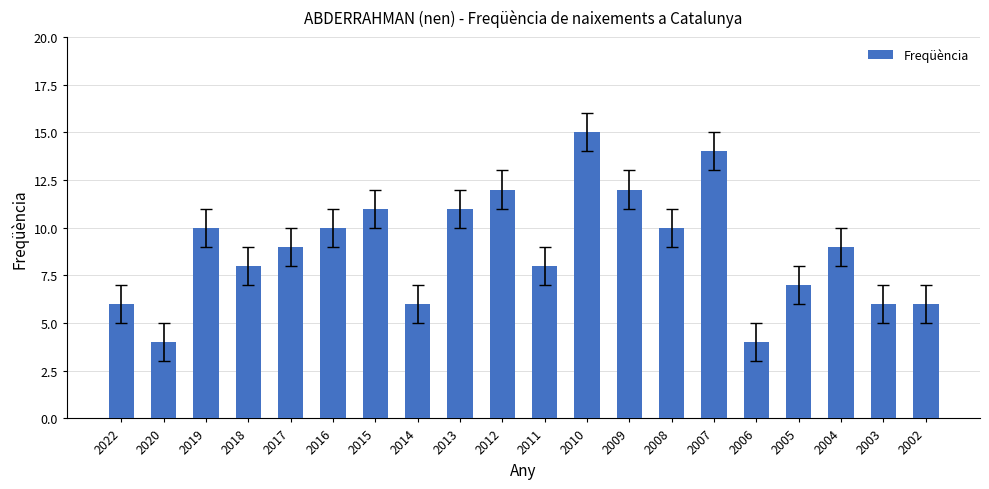

What is the approximate value at 2005?

7